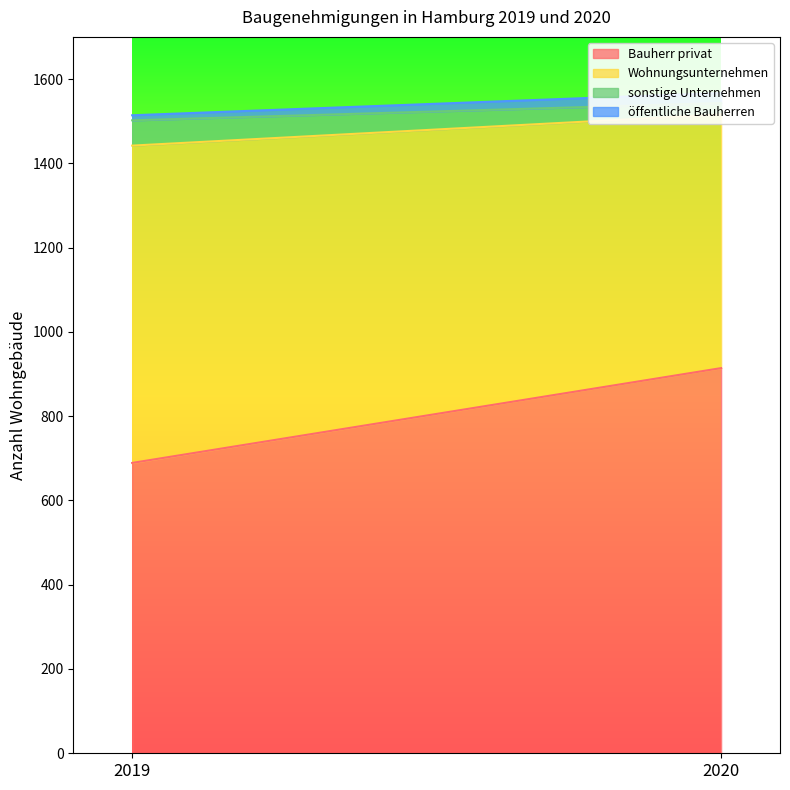

Between 2019 and 2020, which series saw the biggest shift?

Bauherr privat